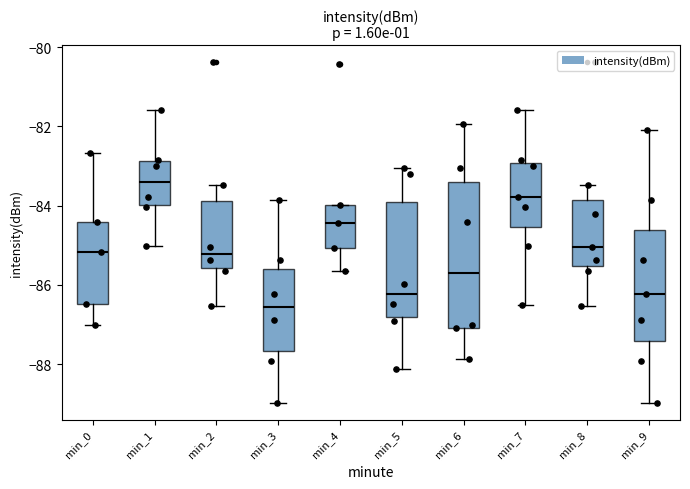

Where does the lower whisker of the box for min_1 end on the y-axis? The values are not printed on the chart, so give them approximately, as read against the axis.

-85.0